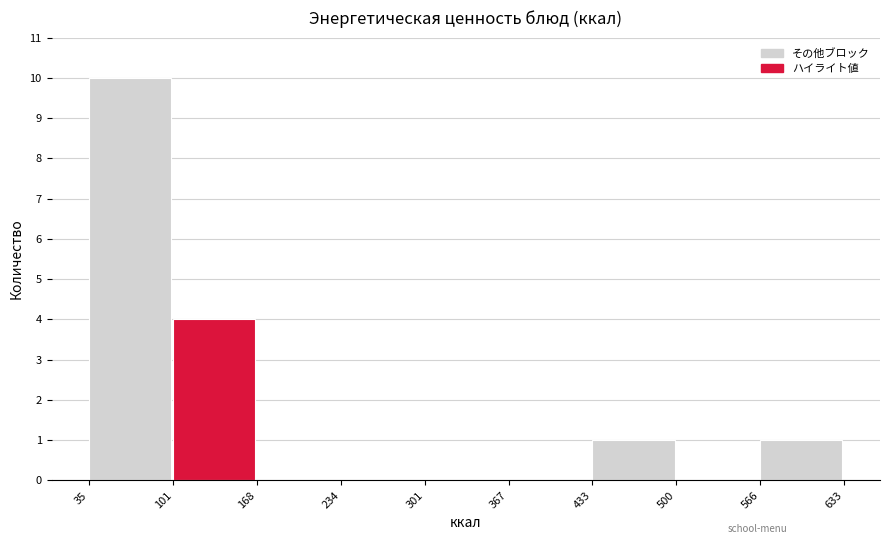

Reading left to right, transcribe this chart: for each bar, give the range it covers on the x-axis and its height. The values are not printed on the chart, so give them approximately, as read against the axis.

35 to 101: 10
101 to 168: 4
168 to 234: 0
234 to 301: 0
301 to 367: 0
367 to 433: 0
433 to 500: 1
500 to 566: 0
566 to 633: 1